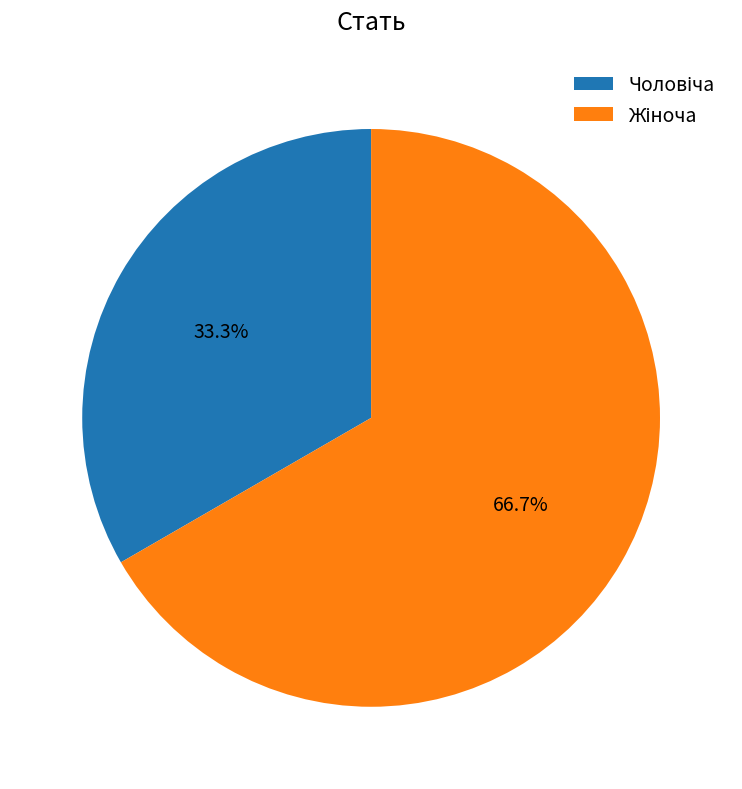

Is there a majority slice in this chart?

Yes